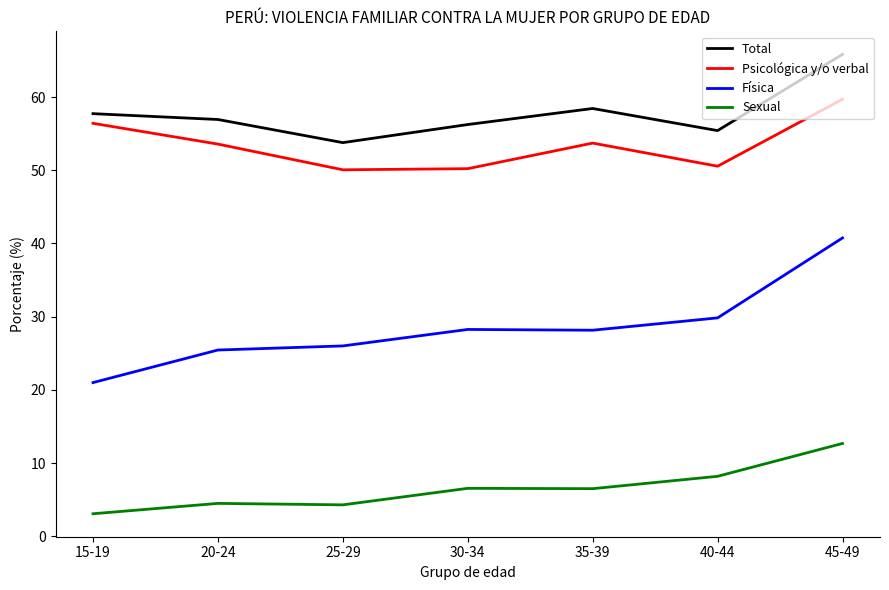

What position from the left is 40-44?

6